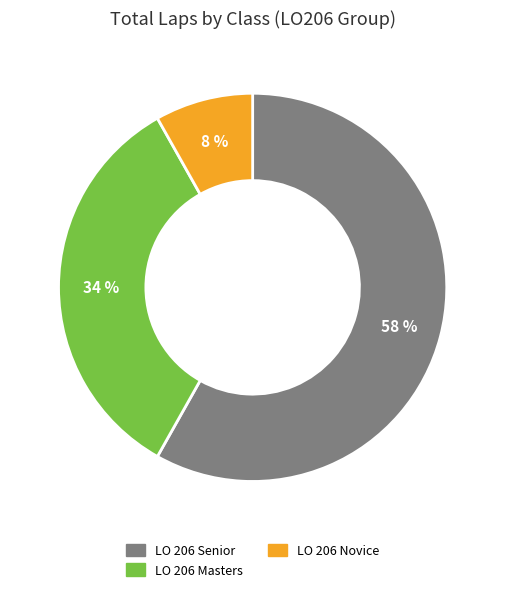

Is it true that LO 206 Senior is 58% of the pie?

True